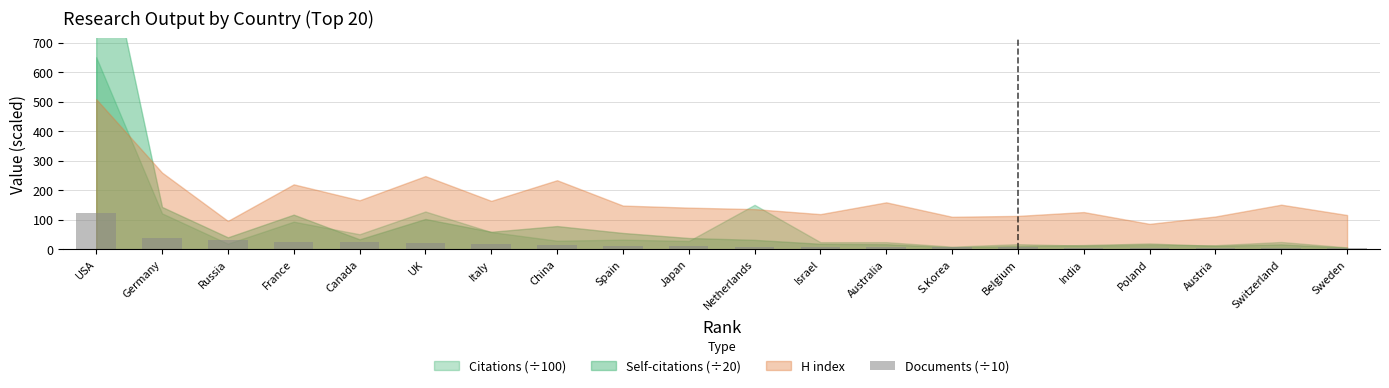

What is the average value?

18.8